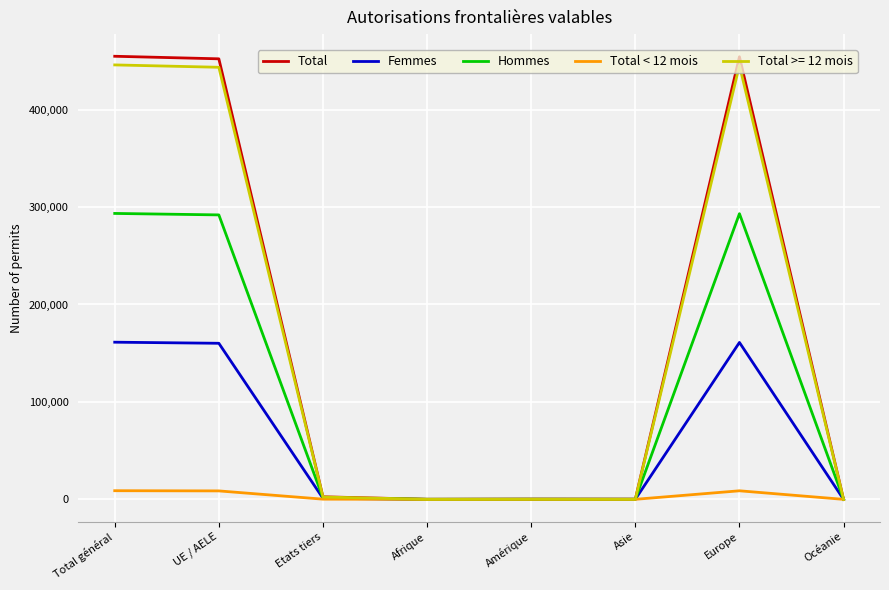

The Hommes series shows 291954 at UE / AELE. True or false?

True